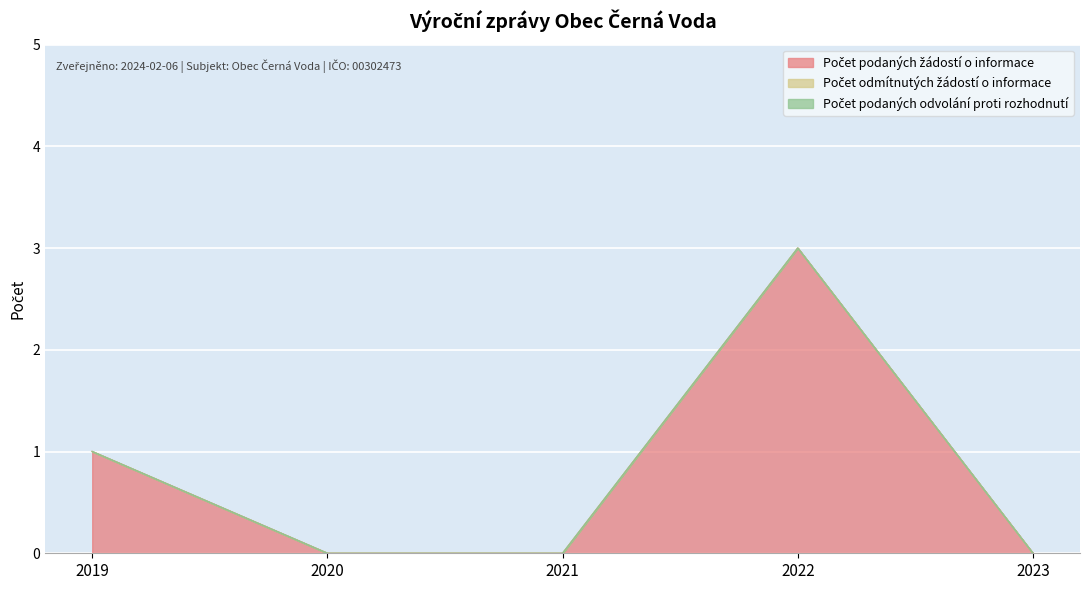

Count the number of categories in the chart.

5